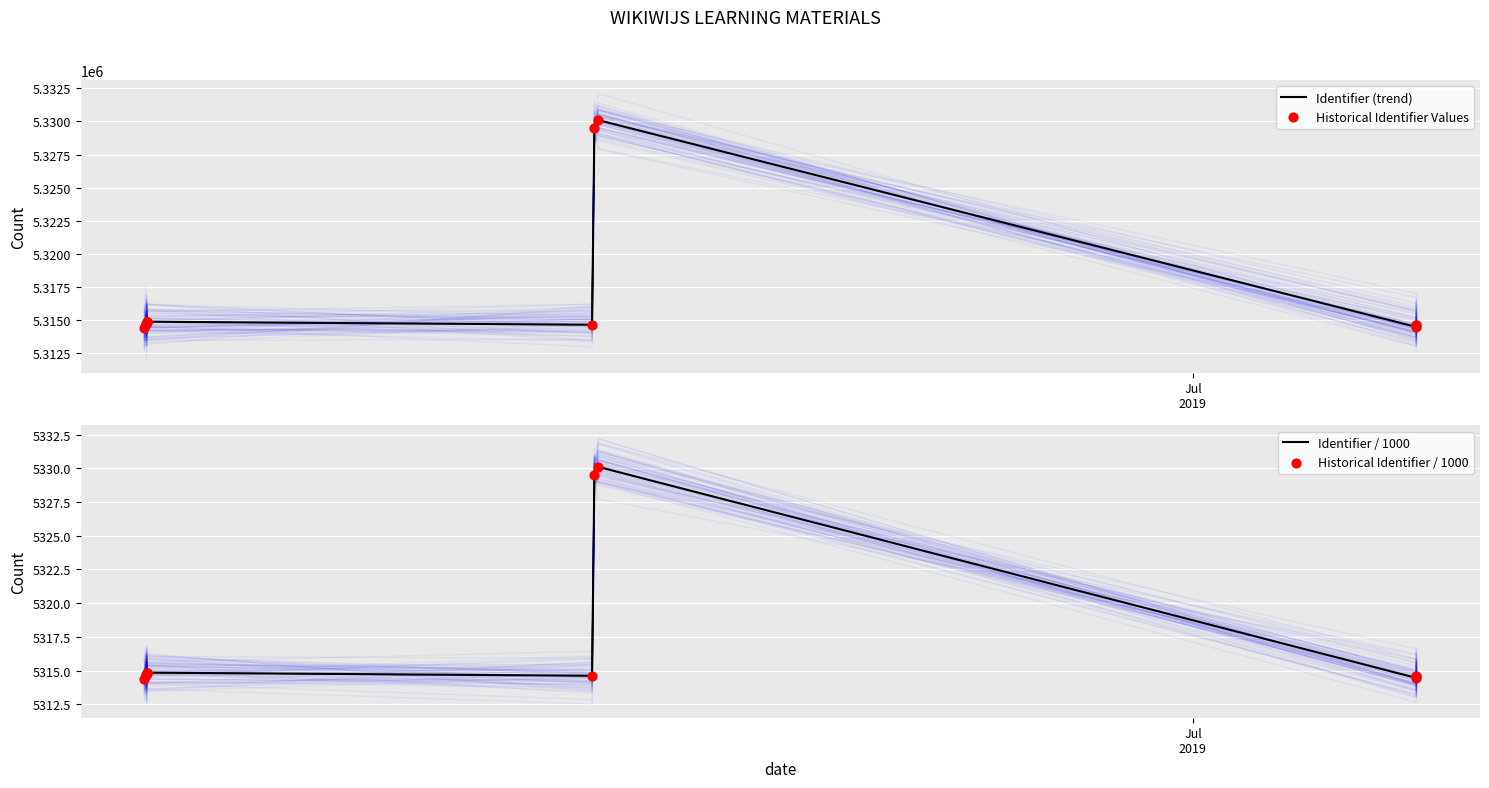

Which series has the largest Y range (max minus min)?

Identifier (trend)